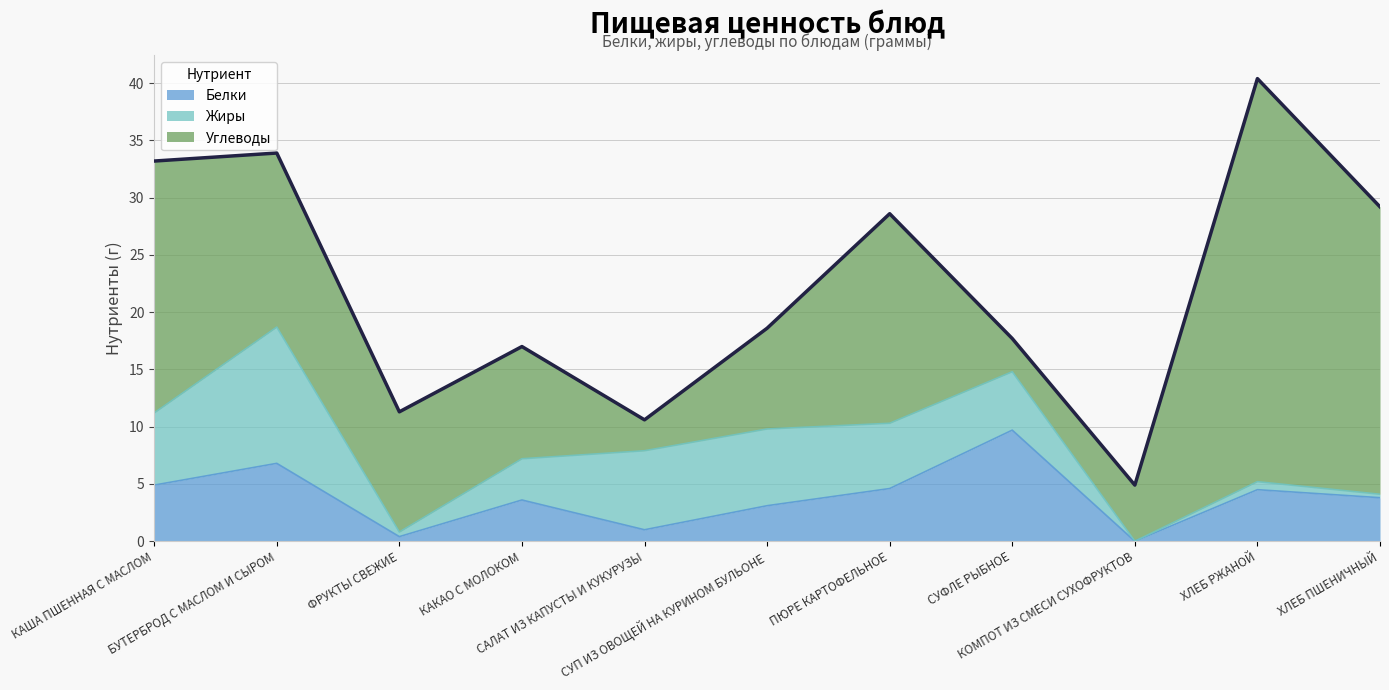

Which category has the highest value in the Жиры series?

БУТЕРБРОД С МАСЛОМ И СЫРОМ